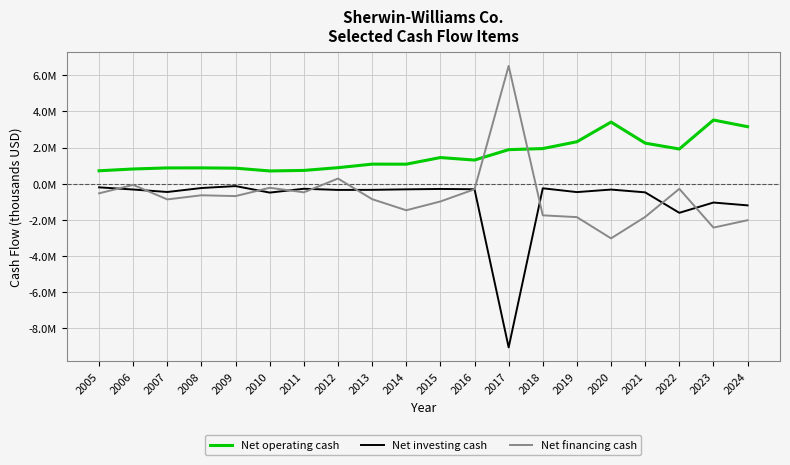

What is the total value across all series at 2016?

697445